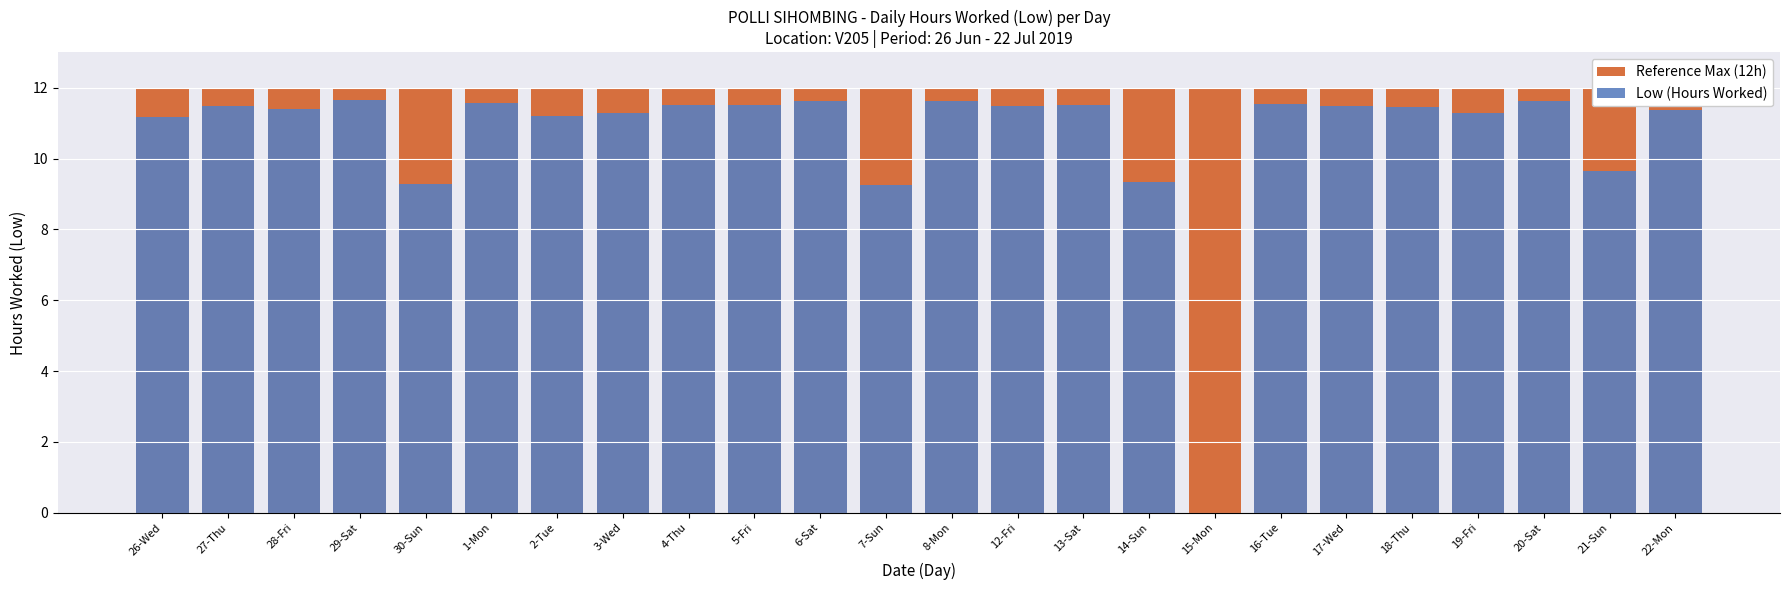

At which label is Reference Max (12h) closest to 12?

26-Wed